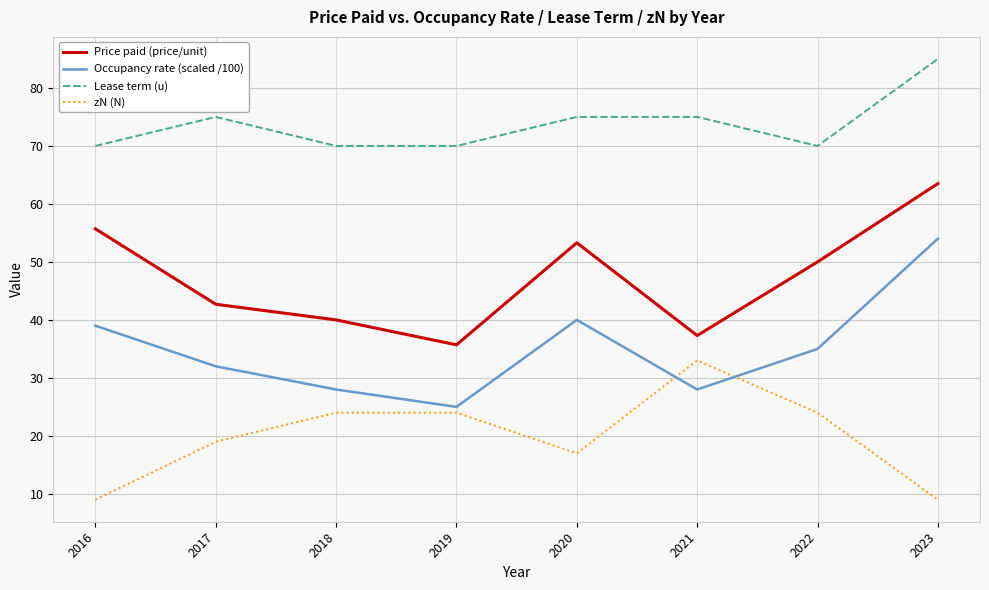

True or false: Lease term (u) and zN (N) intersect in this chart.

False